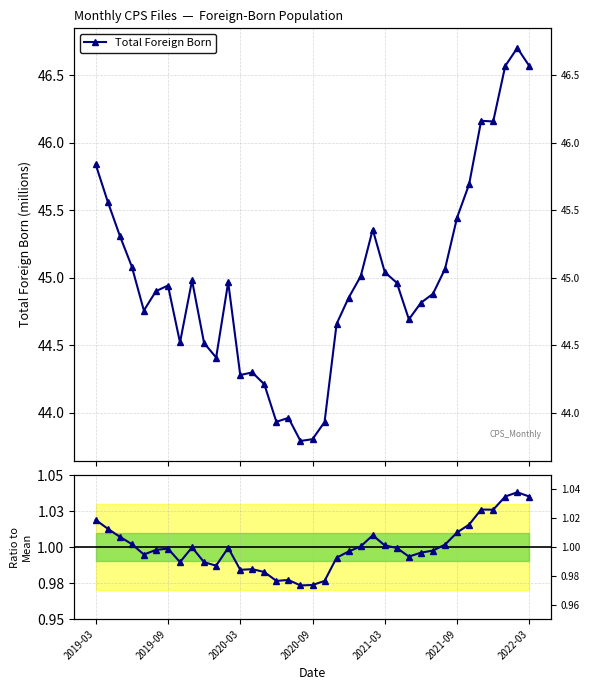

What position from the left is 7?

8